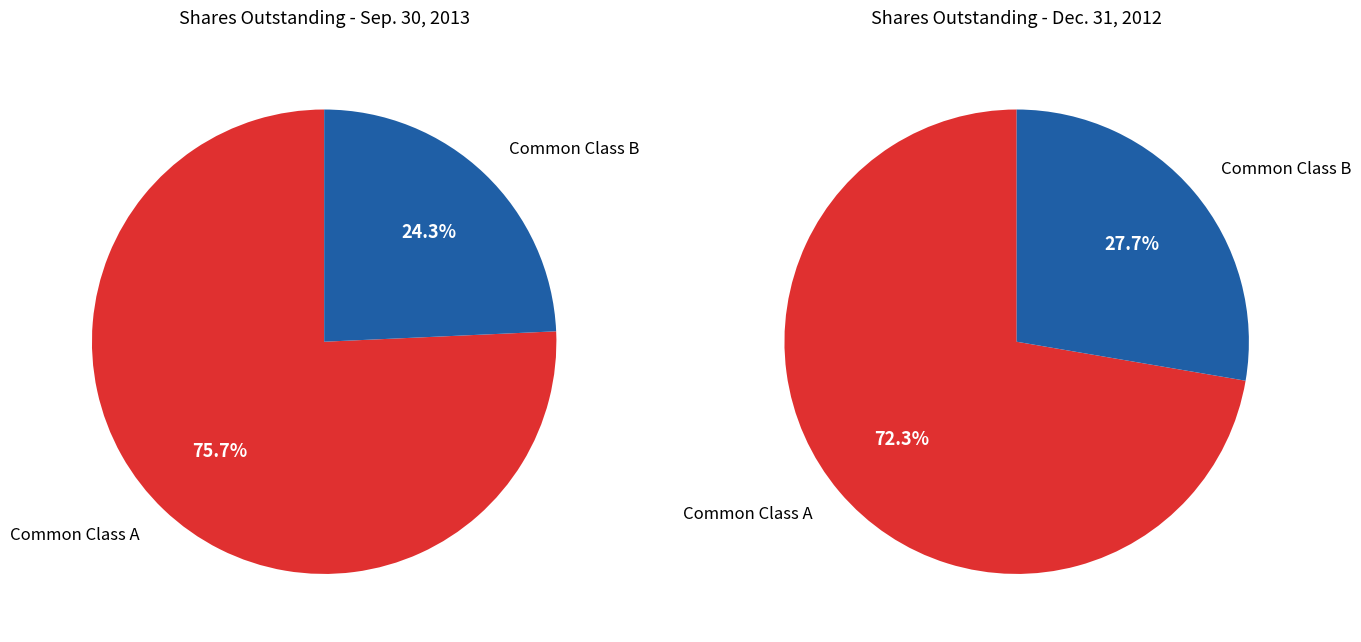

Count the number of slices in the pie.

2